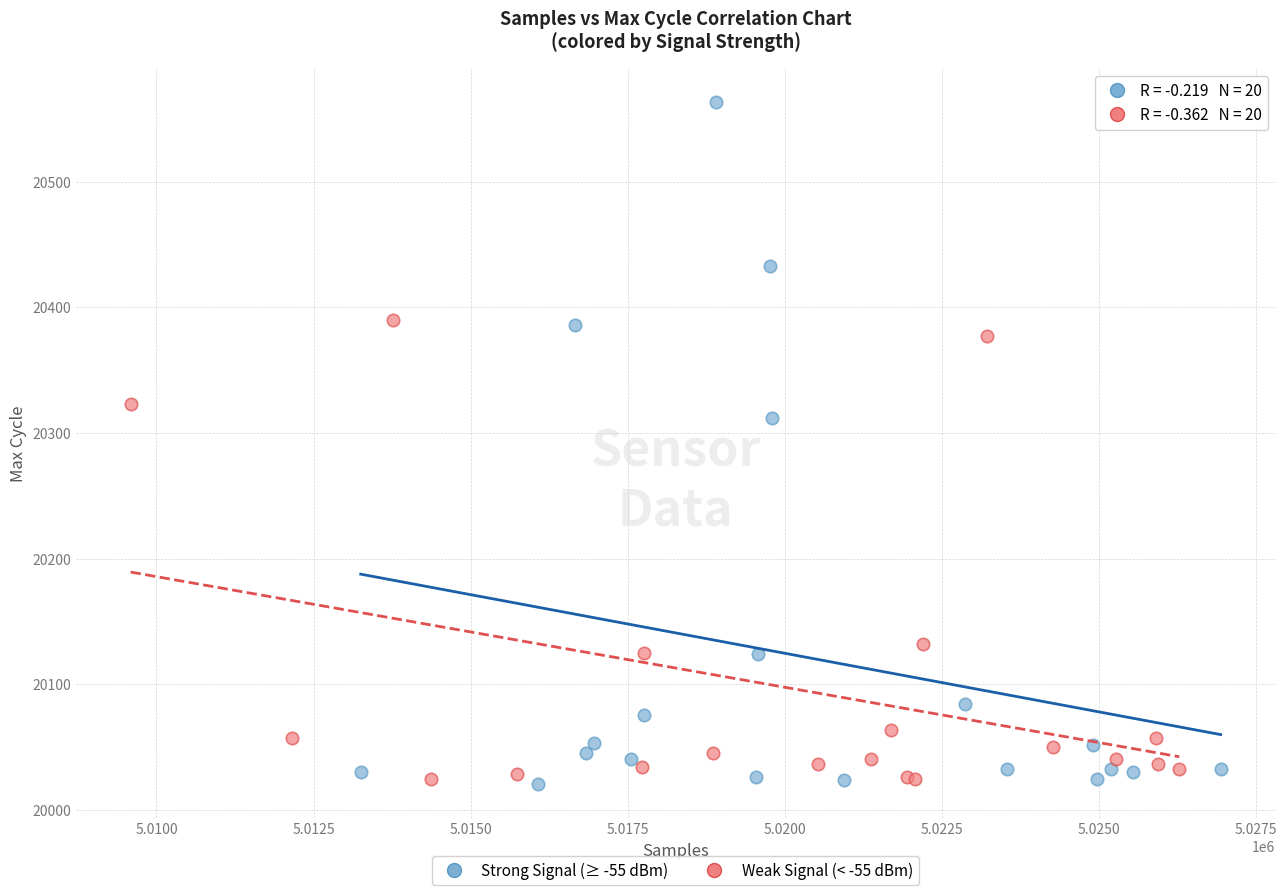

Which series contains the highest Y value?

Strong Signal (≥ -55 dBm)